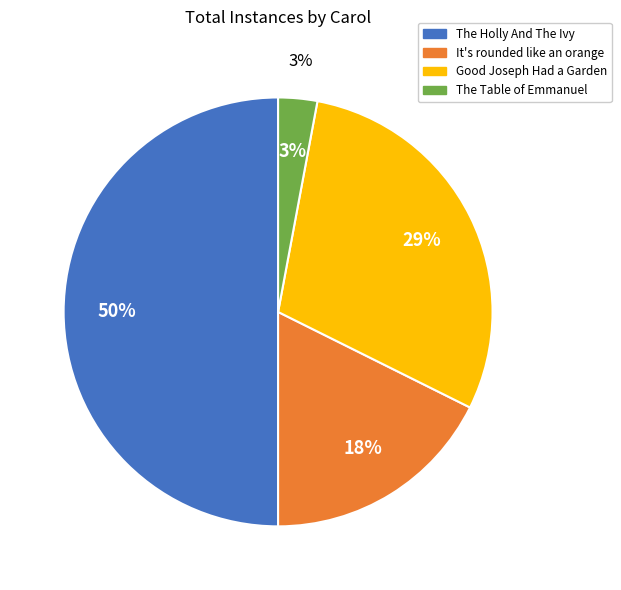

How many slices are in this pie chart?

4